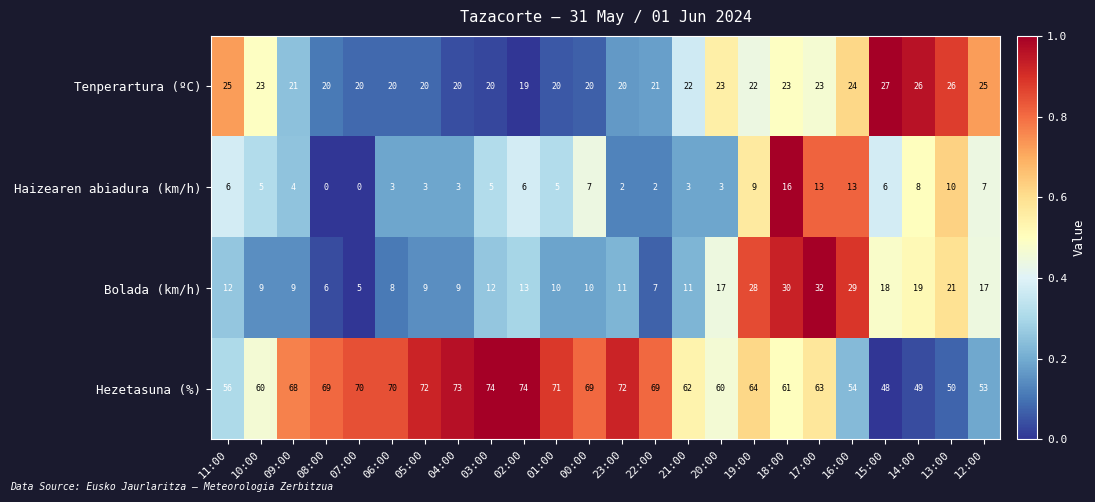

How many distinct data groups are displayed?

4